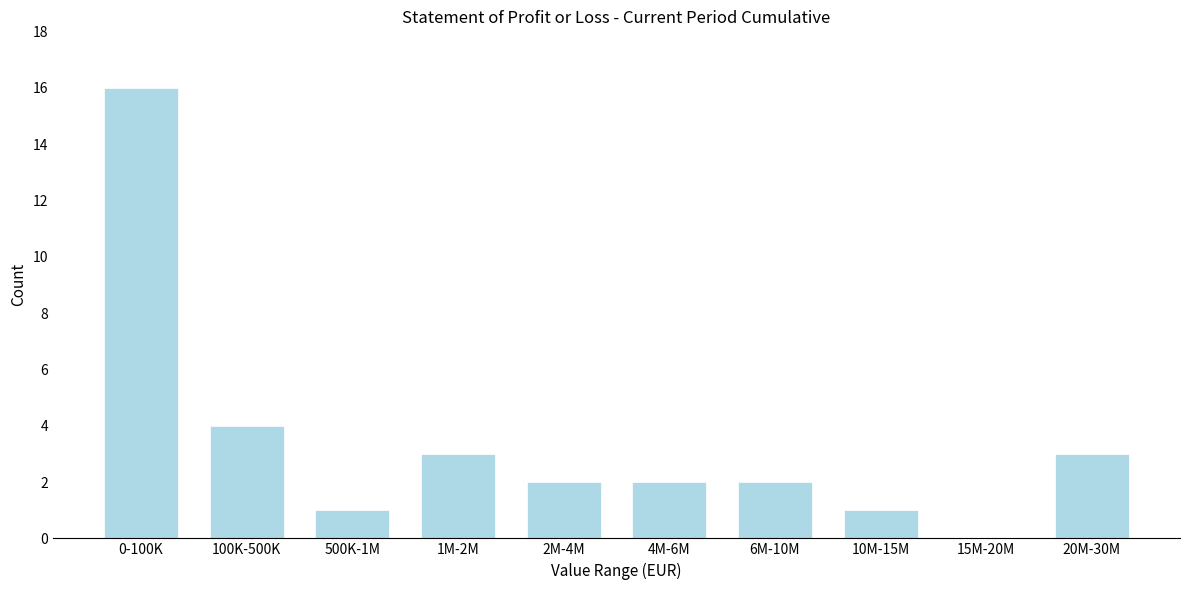

Reading right to left, transcribe all the data shown in this chart.

20M-30M=3	15M-20M=0	10M-15M=1	6M-10M=2	4M-6M=2	2M-4M=2	1M-2M=3	500K-1M=1	100K-500K=4	0-100K=16